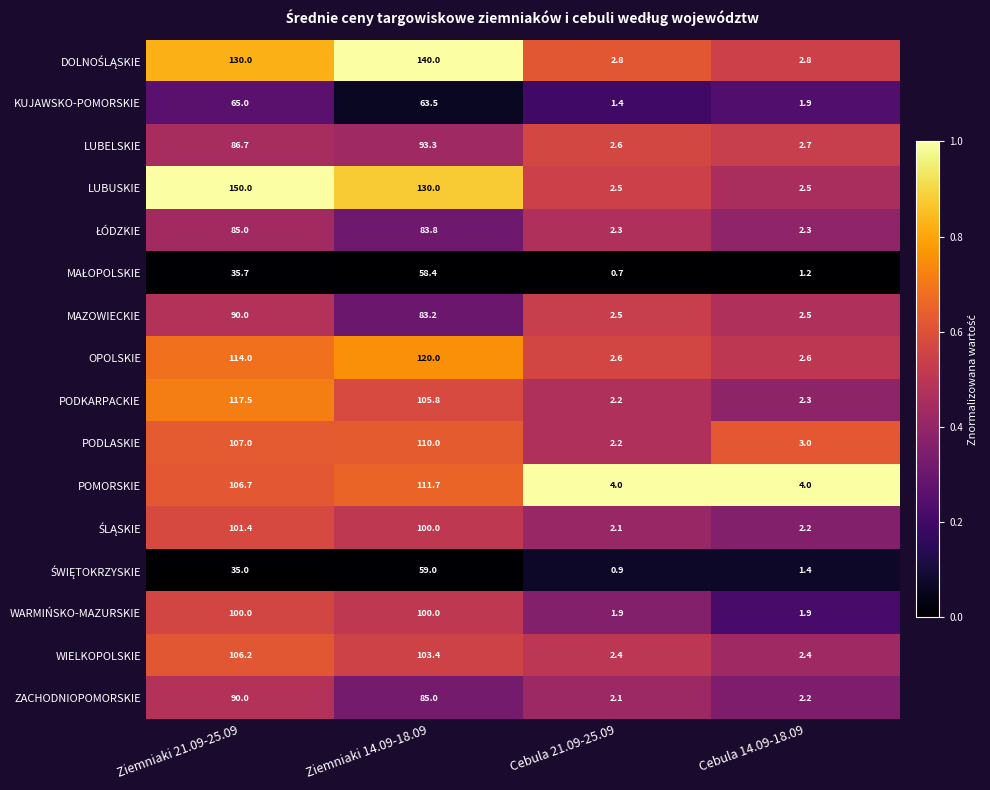

What is the difference between the second highest and minimum values in the KUJAWSKO-POMORSKIE series?

62.1